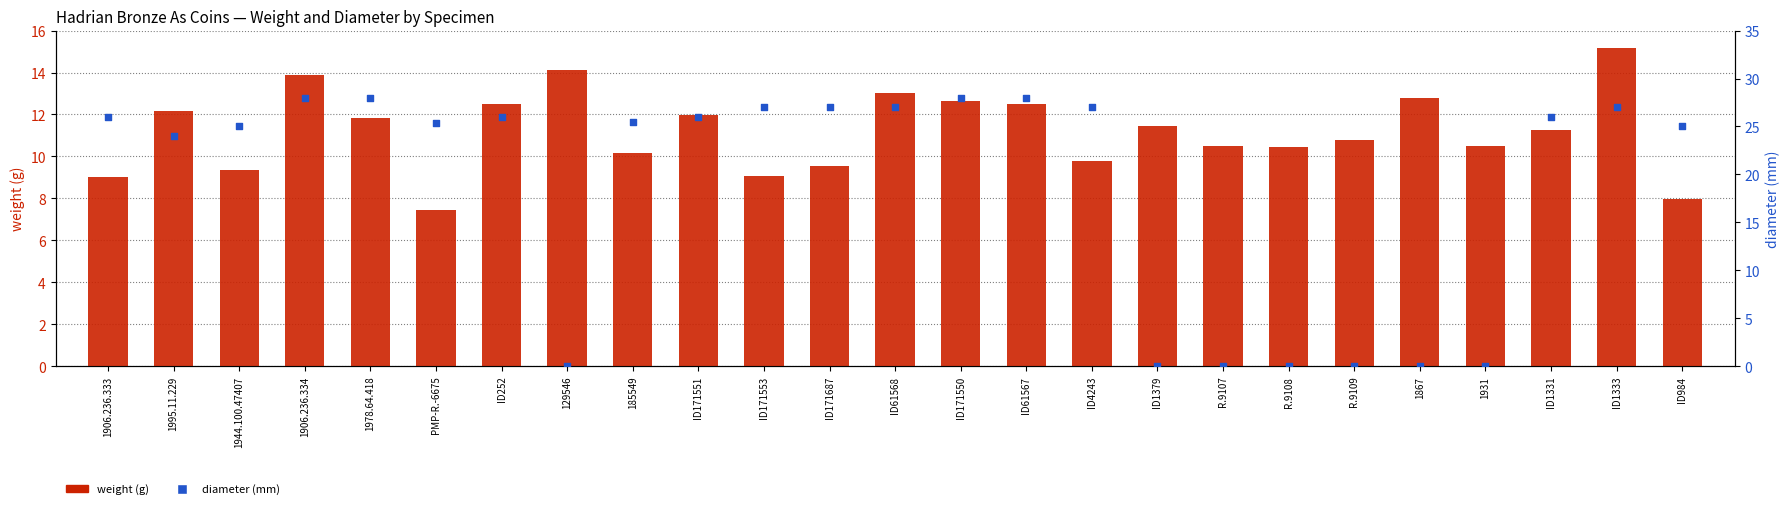

What is the total value across all series at 1906.236.334?

41.9